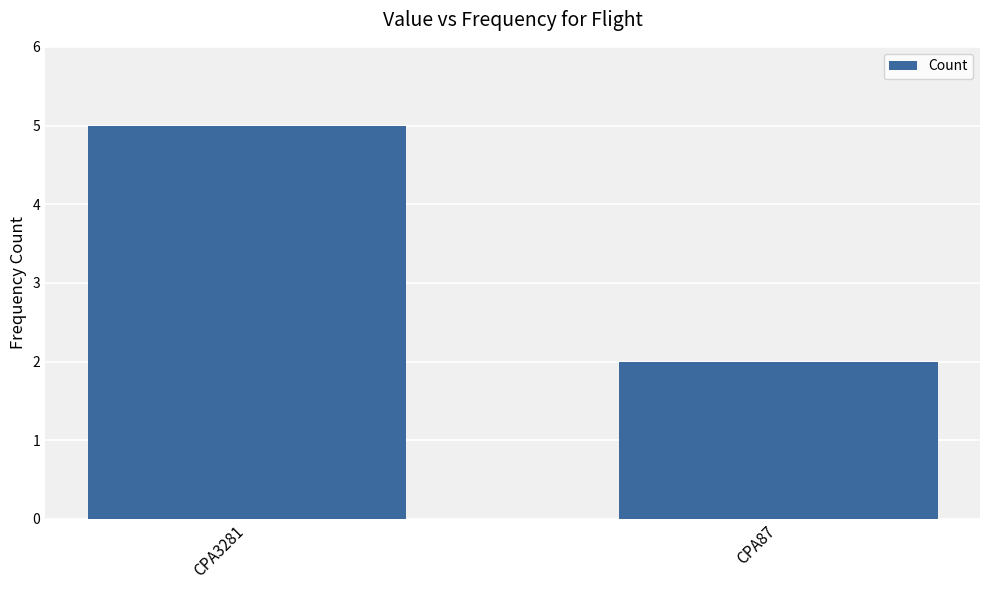

Reading left to right, list all the values displayed in this chart.

CPA3281=5	CPA87=2